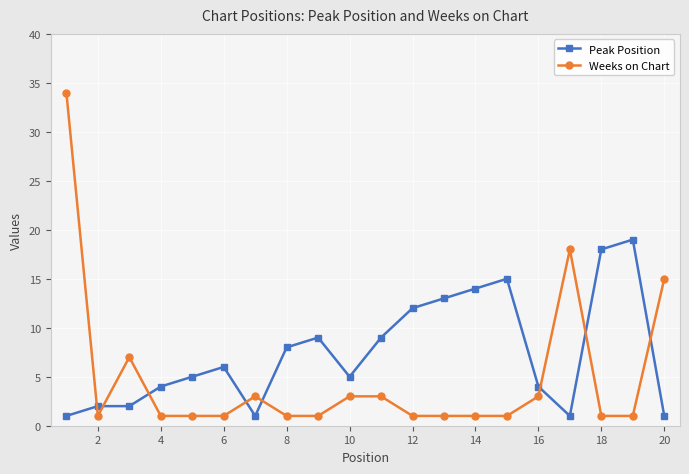

Which series has the widest spread of values?

Weeks on Chart